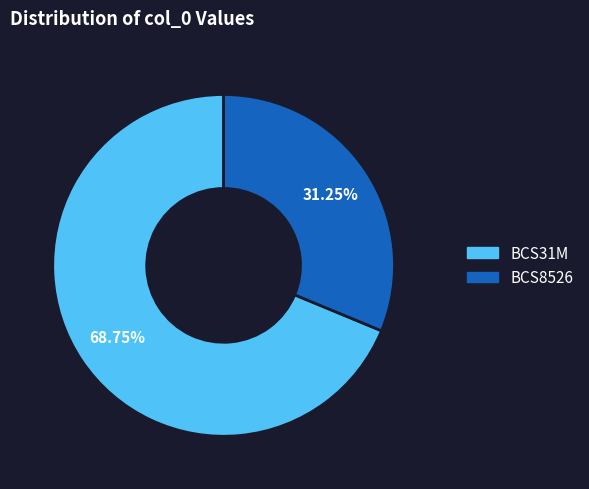

What percentage is the BCS31M slice, to the nearest percent?

69%